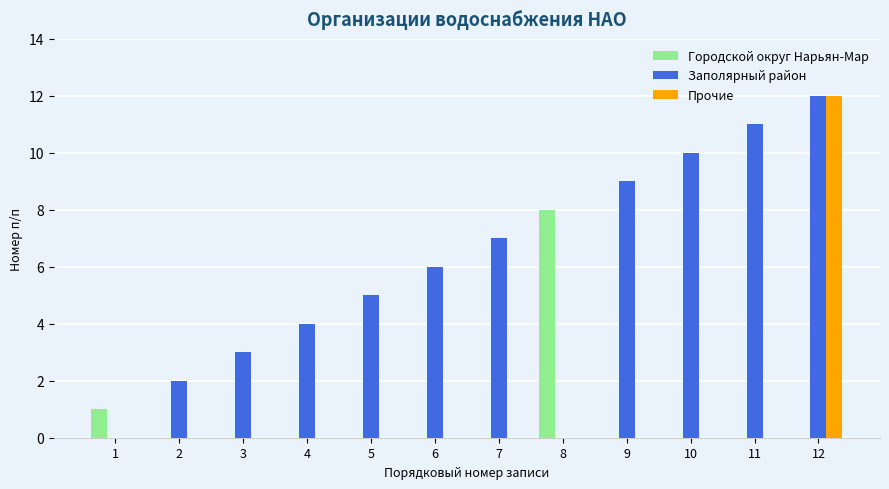

At which category is the sum across all series the highest?

12